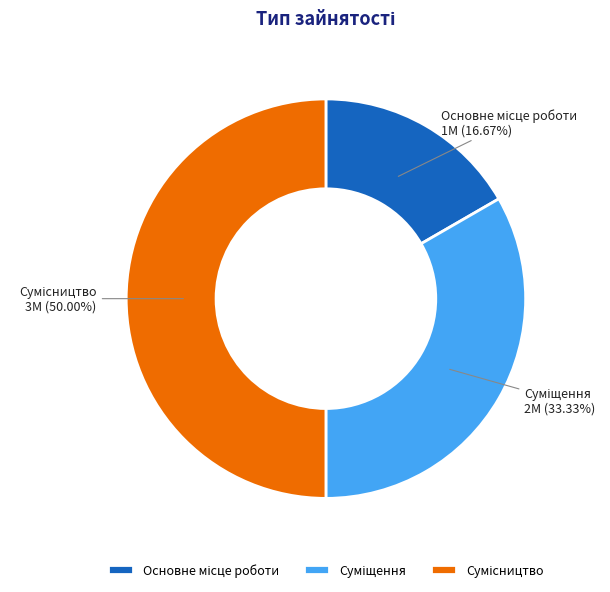

Count the number of slices in the pie.

3